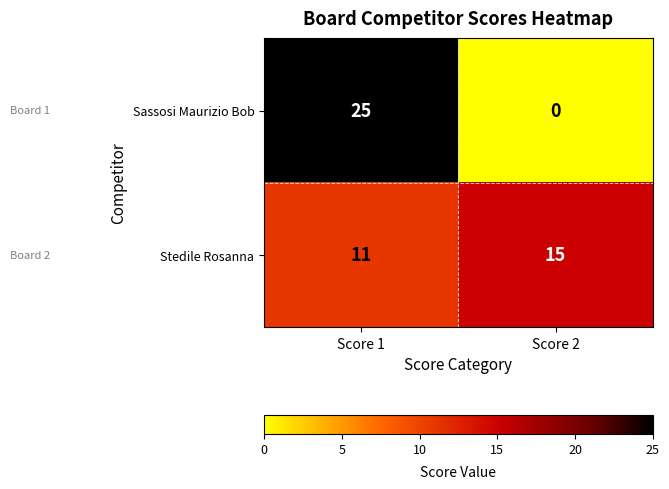

How many distinct data groups are displayed?

2